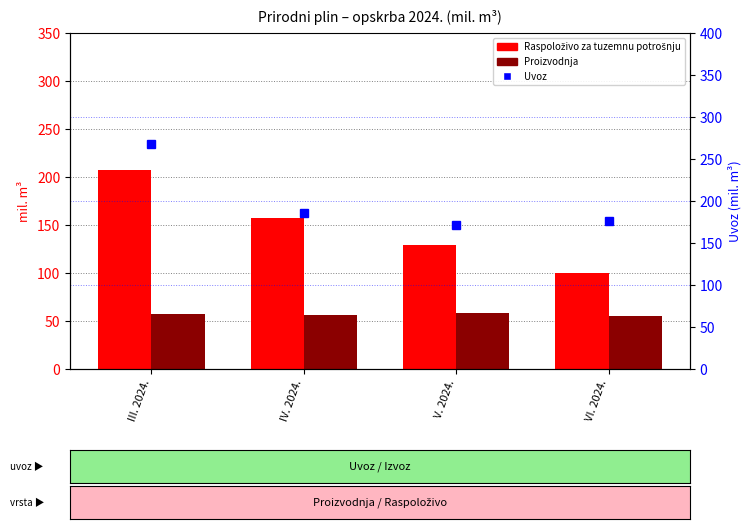

What is the label of the 2nd bar from the right?

V. 2024.